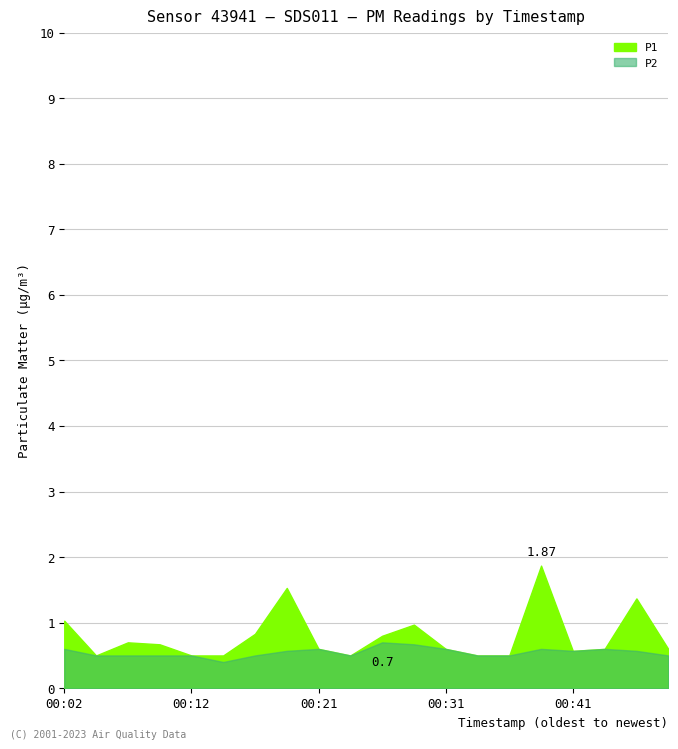

True or false: P2 has more than 2 interior local peaks.

True